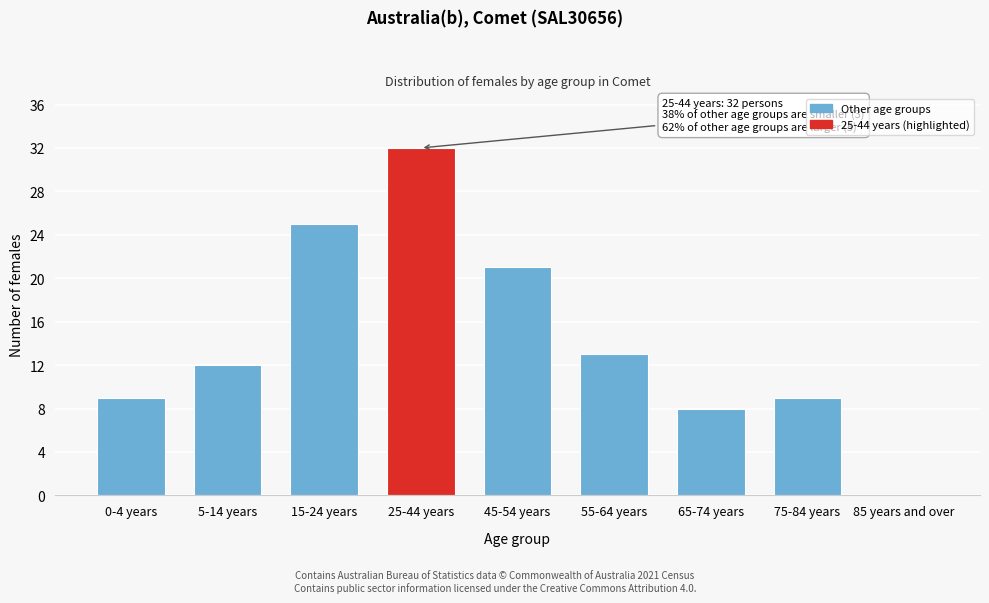

Reading left to right, what are all the values shown in this chart?

0-4 years=9	5-14 years=12	15-24 years=25	25-44 years=32	45-54 years=21	55-64 years=13	65-74 years=8	75-84 years=9	85 years and over=0